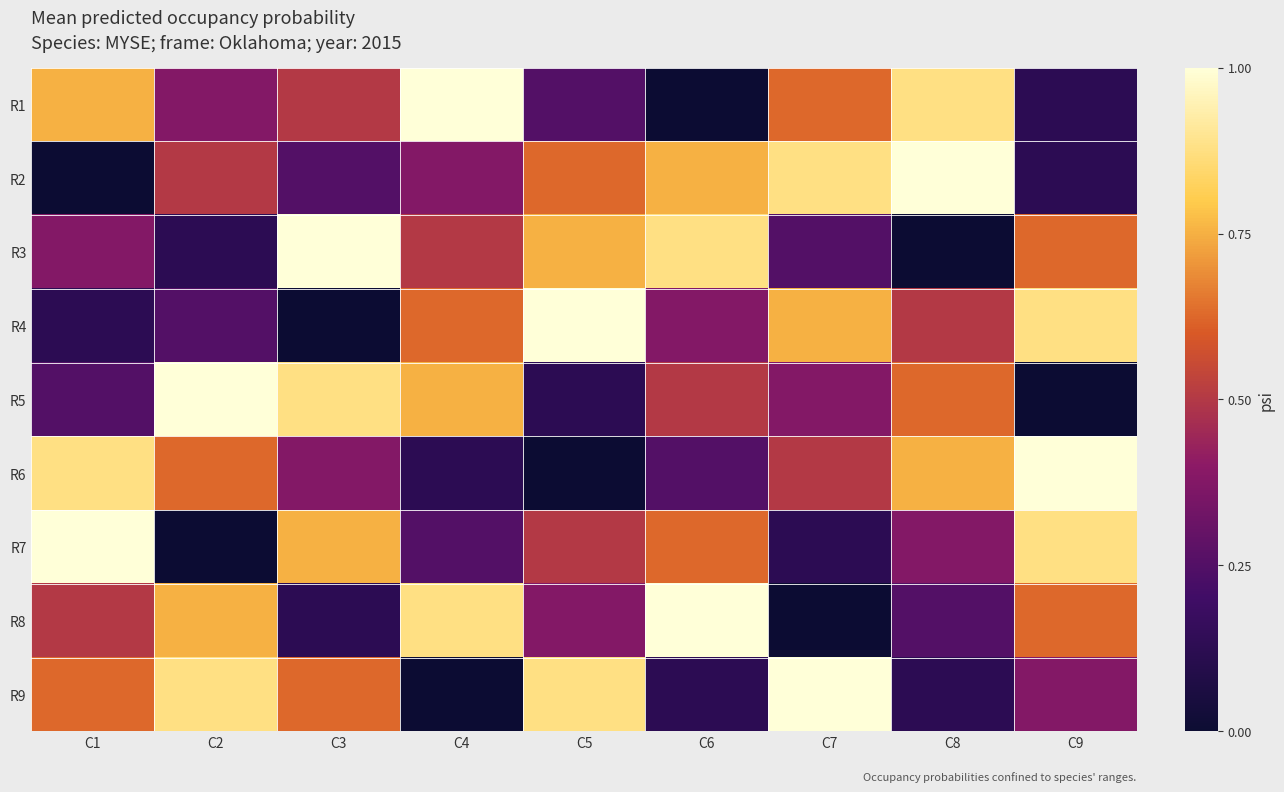

Reading left to right, list all the values displayed in this chart.

R1: C1=0.8	C2=0.4	C3=0.5	C4=1.0	C5=0.2	C6=0.0	C7=0.6	C8=0.9	C9=0.1
R2: C1=0.0	C2=0.5	C3=0.2	C4=0.4	C5=0.6	C6=0.8	C7=0.9	C8=1.0	C9=0.1
R3: C1=0.4	C2=0.1	C3=1.0	C4=0.5	C5=0.8	C6=0.9	C7=0.2	C8=0.0	C9=0.6
R4: C1=0.1	C2=0.2	C3=0.0	C4=0.6	C5=1.0	C6=0.4	C7=0.8	C8=0.5	C9=0.9
R5: C1=0.2	C2=1.0	C3=0.9	C4=0.8	C5=0.1	C6=0.5	C7=0.4	C8=0.6	C9=0.0
R6: C1=0.9	C2=0.6	C3=0.4	C4=0.1	C5=0.0	C6=0.2	C7=0.5	C8=0.8	C9=1.0
R7: C1=1.0	C2=0.0	C3=0.8	C4=0.2	C5=0.5	C6=0.6	C7=0.1	C8=0.4	C9=0.9
R8: C1=0.5	C2=0.8	C3=0.1	C4=0.9	C5=0.4	C6=1.0	C7=0.0	C8=0.2	C9=0.6
R9: C1=0.6	C2=0.9	C3=0.6	C4=0.0	C5=0.9	C6=0.1	C7=1.0	C8=0.1	C9=0.4